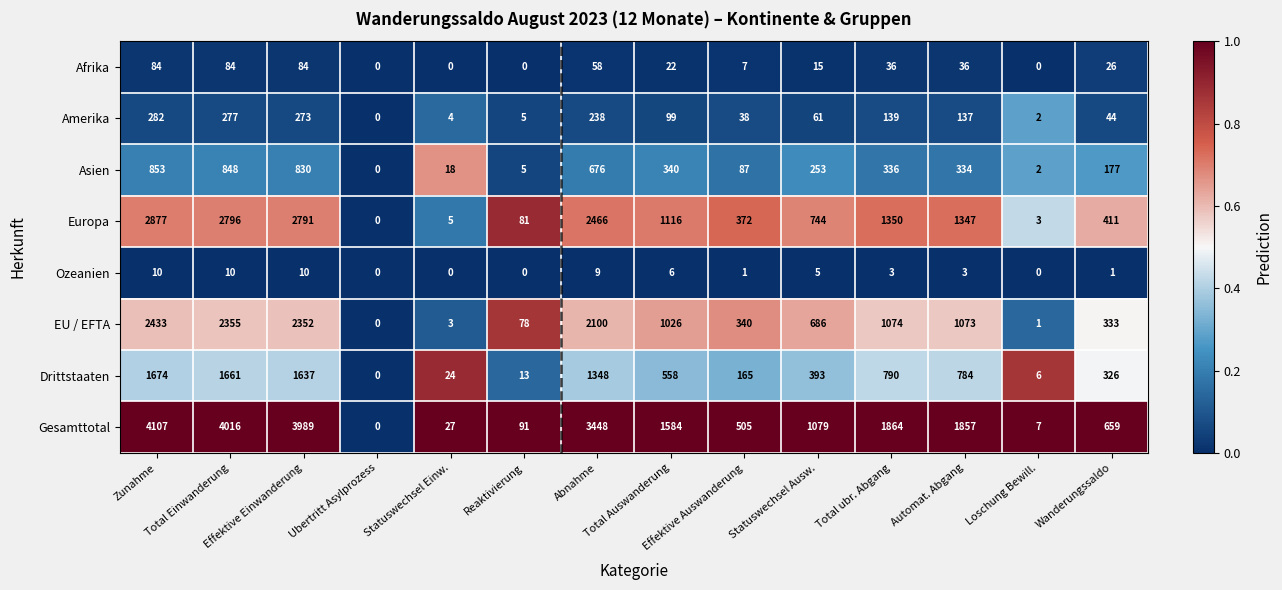

Which series has the widest spread of values?

Gesamttotal